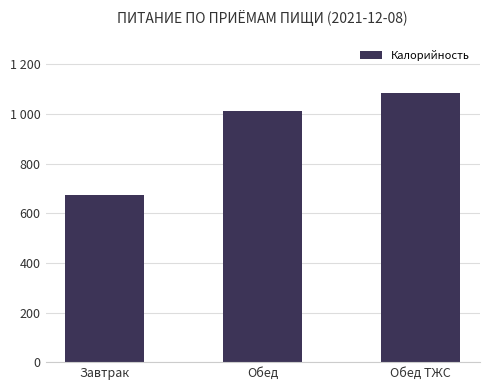

Reading left to right, transcribe all the data shown in this chart.

674.5	1012.5	1086.8